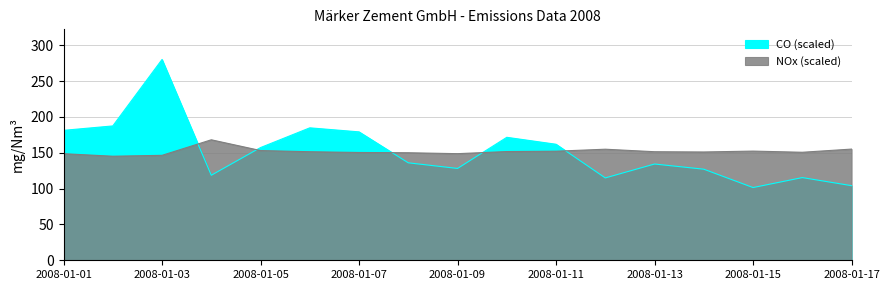

How many interior local peaks does the NOx (mg/Nm3) series have?

3